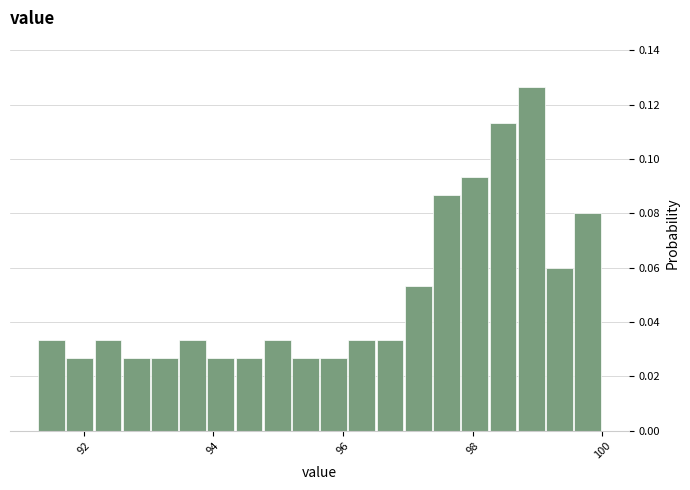

Around what value on the x-axis is the tallest bar? Give the approximate position of its centre, as read against the axis.

99.0